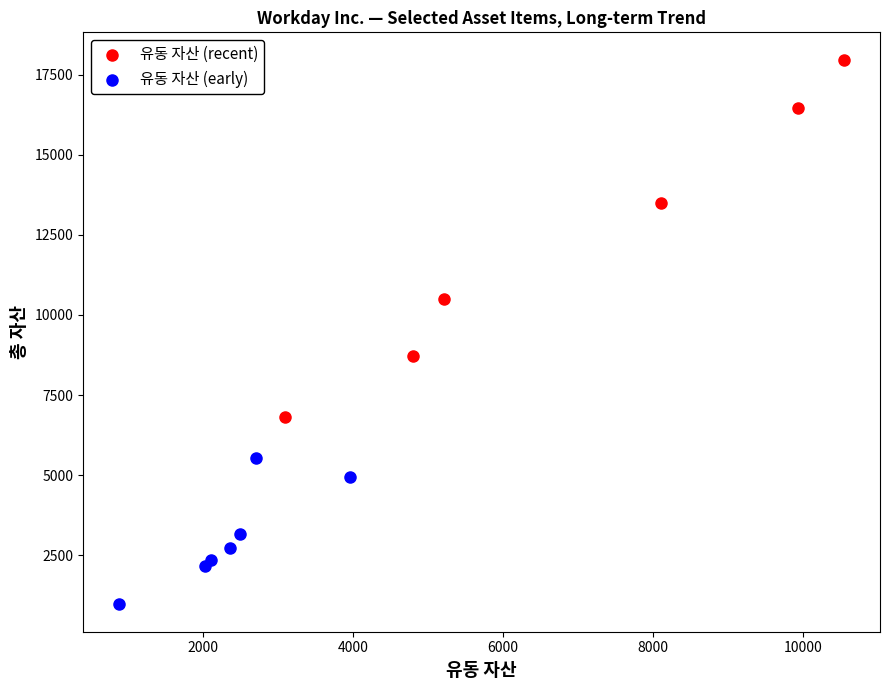

Which series reaches the maximum Y coordinate?

유동 자산 (recent)